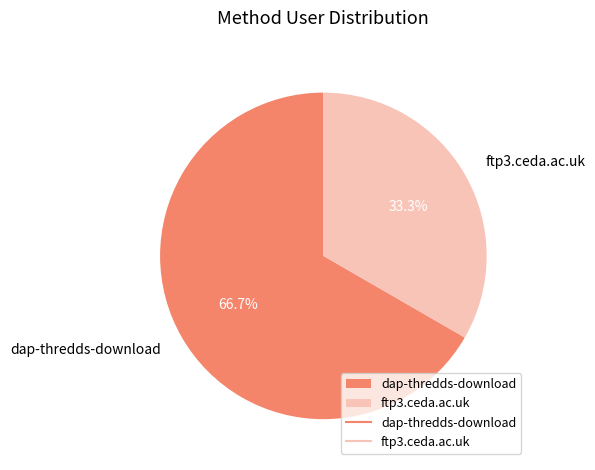

How many slices are in this pie chart?

2